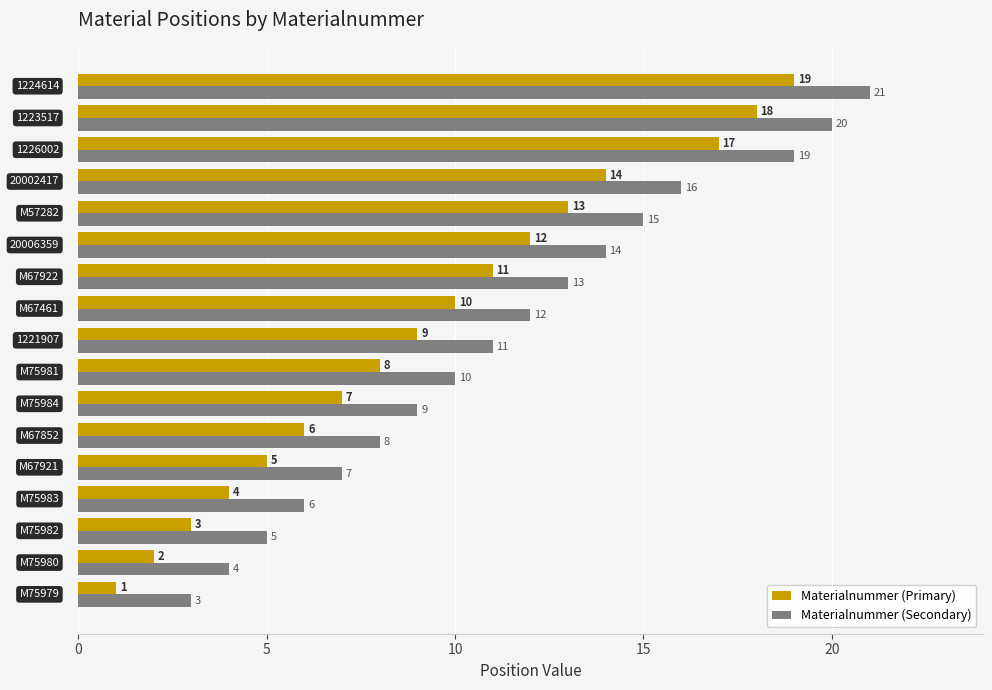

What is the total value across all series at M75979?

4